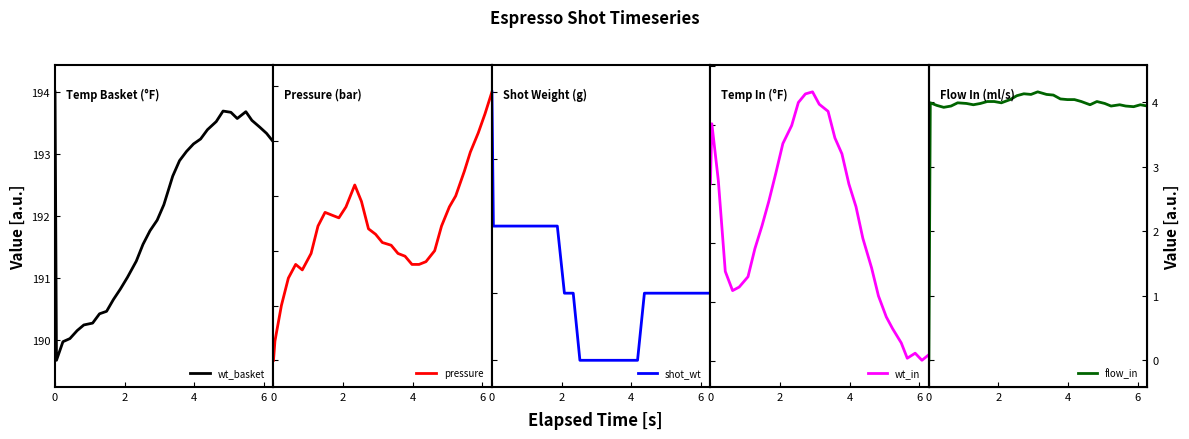

What is the sum of all shot_wt values?

-0.9